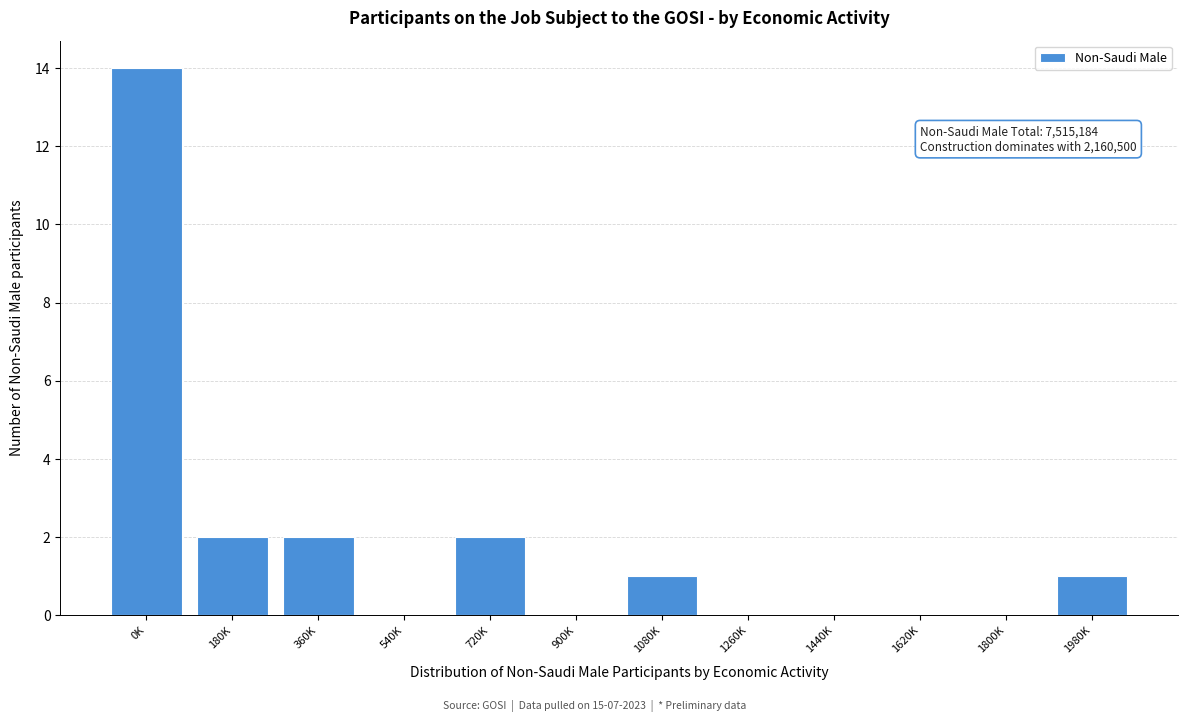

Reading left to right, extract all data points from this chart.

0K=14	180K=2	360K=2	540K=0	720K=2	900K=0	1080K=1	1260K=0	1440K=0	1620K=0	1800K=0	1980K=1